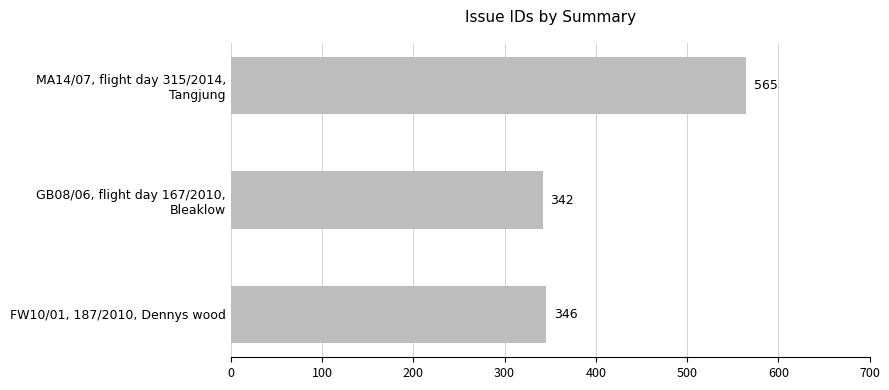

How many series are shown in this chart?

1